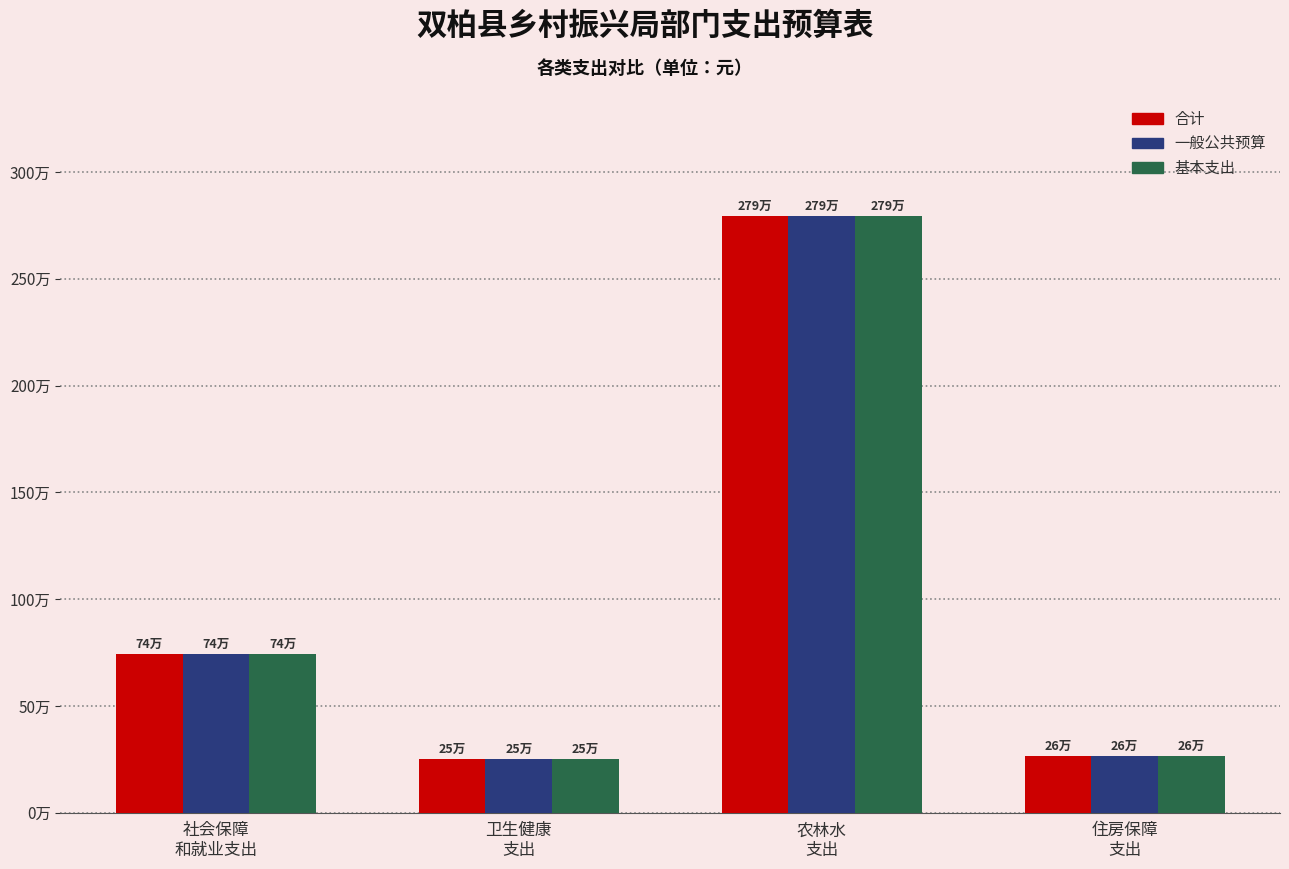

Reading left to right, what are all the values shown in this chart?

合计: 社会保障
和就业支出=743280.5	卫生健康
支出=251653.7	农林水
支出=2792605.1	住房保障
支出=264500.8
一般公共预算: 社会保障
和就业支出=743280.5	卫生健康
支出=251653.7	农林水
支出=2792605.1	住房保障
支出=264500.8
基本支出: 社会保障
和就业支出=743280.5	卫生健康
支出=251653.7	农林水
支出=2792605.1	住房保障
支出=264500.8